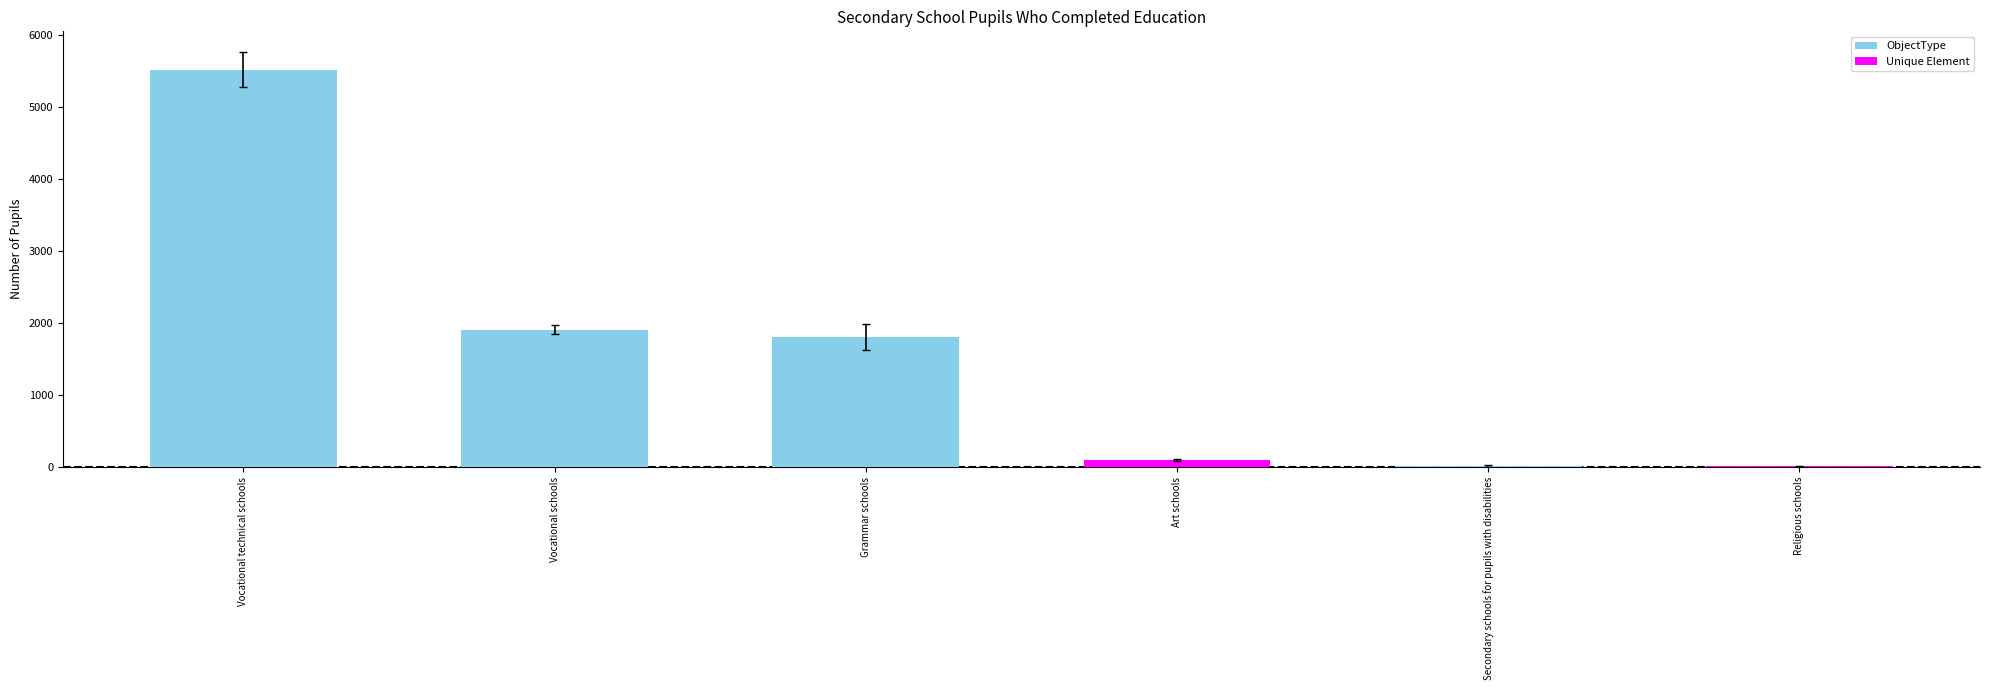

Which label corresponds to the largest value in the chart?

Vocational technical schools